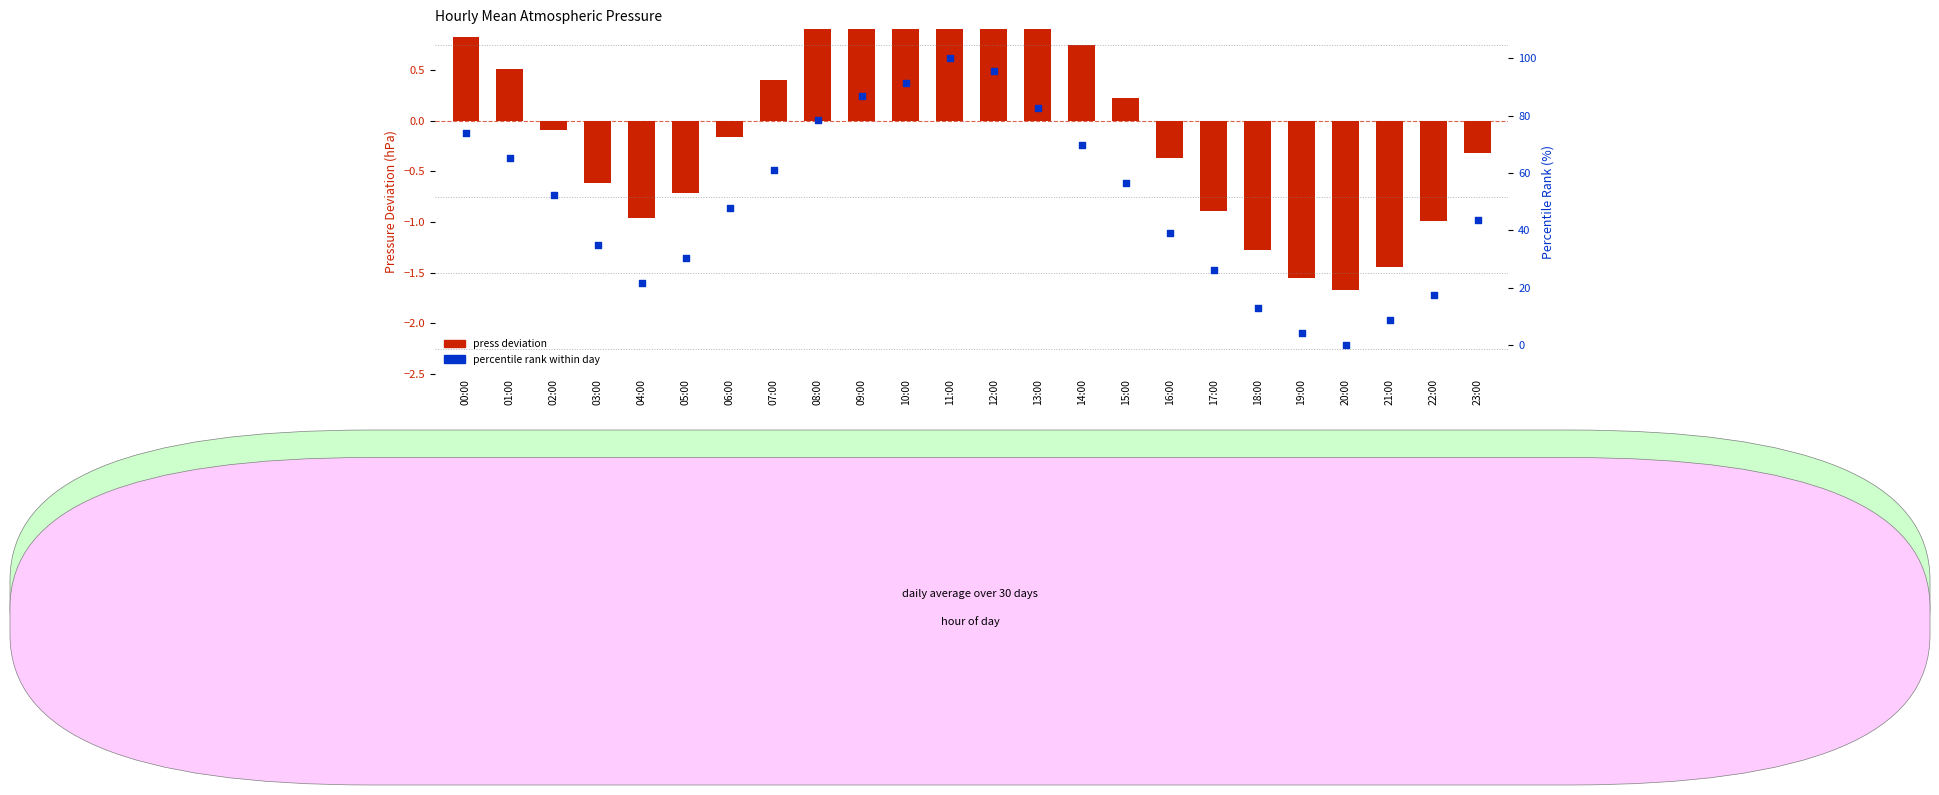

Is the value of percentile rank at 17:00 greater than the value of press deviation at 04:00?

Yes